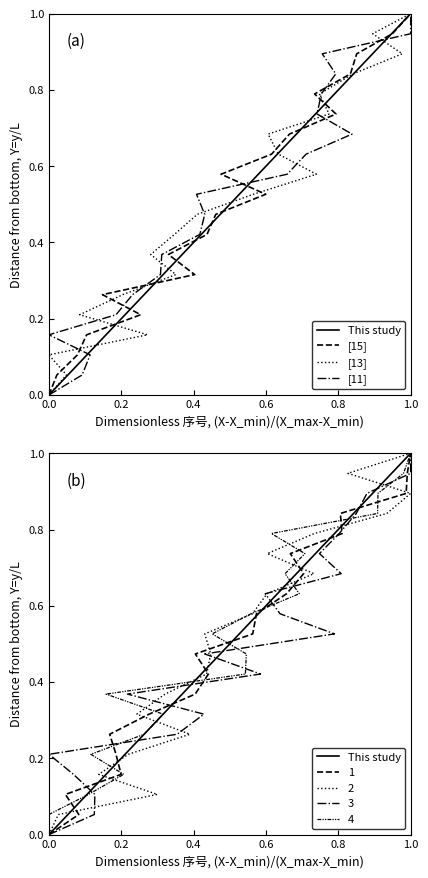

What is the value of the [15] point at the 2nd from the left?

0.1